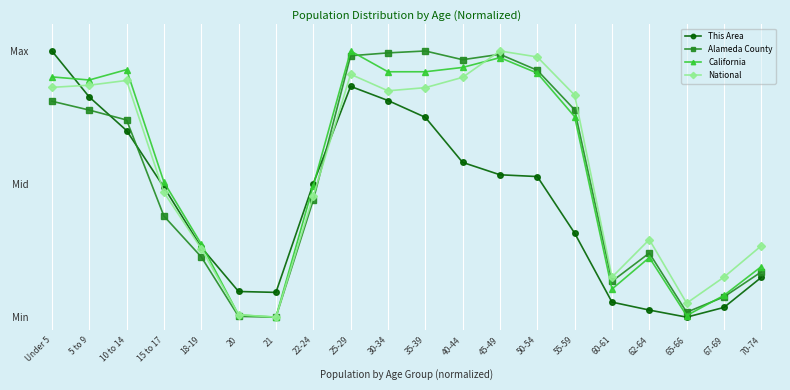

At how many categories does at least one series exceed 0?

20